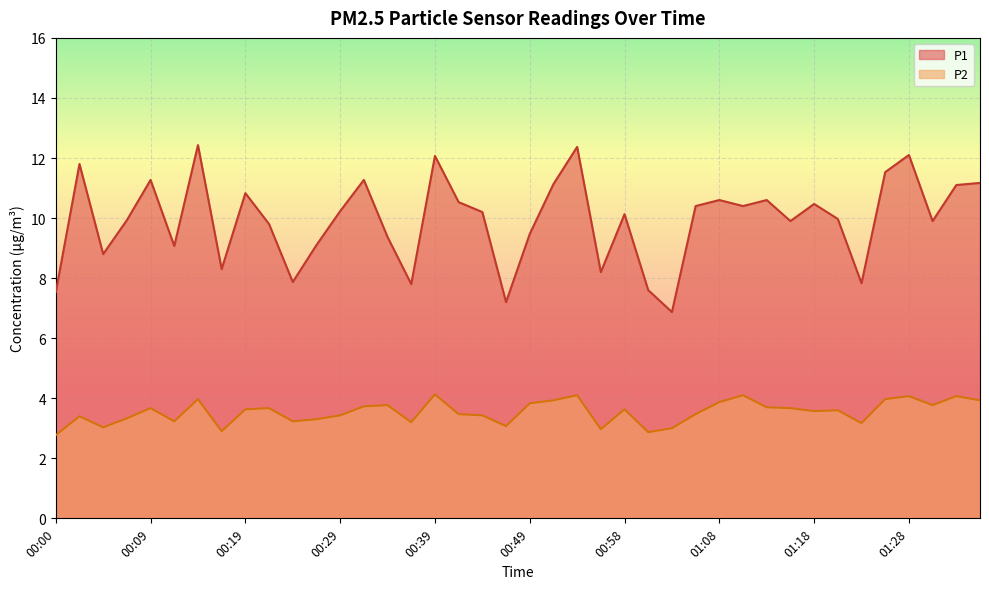

What position from the right is 00:54?

18